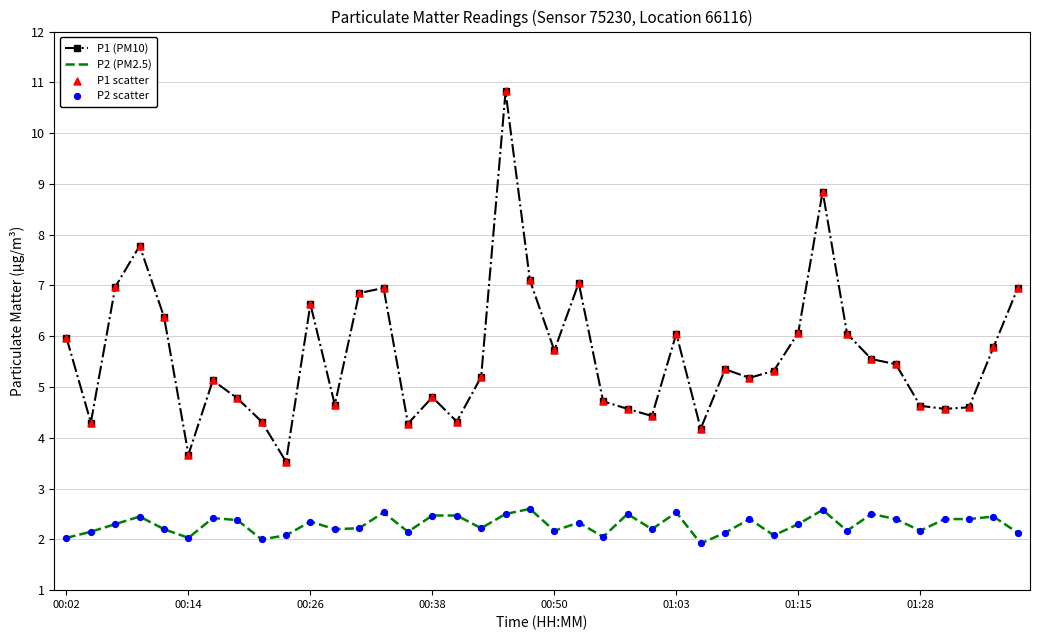

Which series has the largest total across all categories?

P1 (PM10)